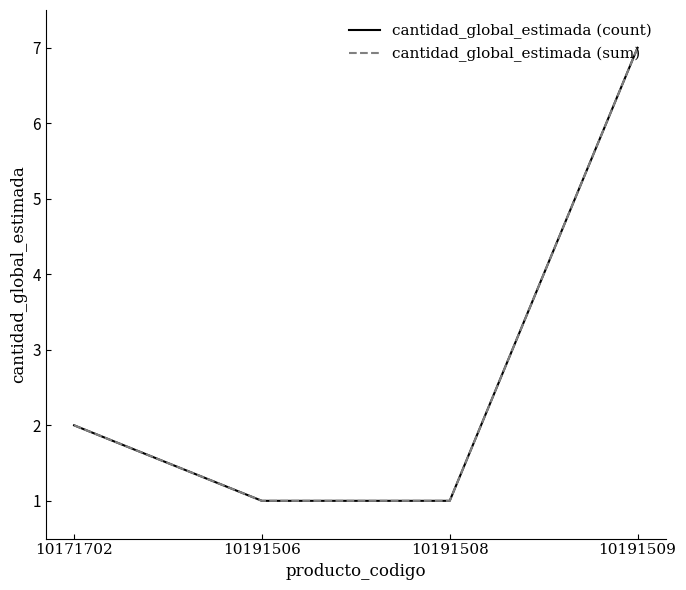

What is the difference between the second highest and second lowest values in the cantidad_global_estimada (count) series?

1